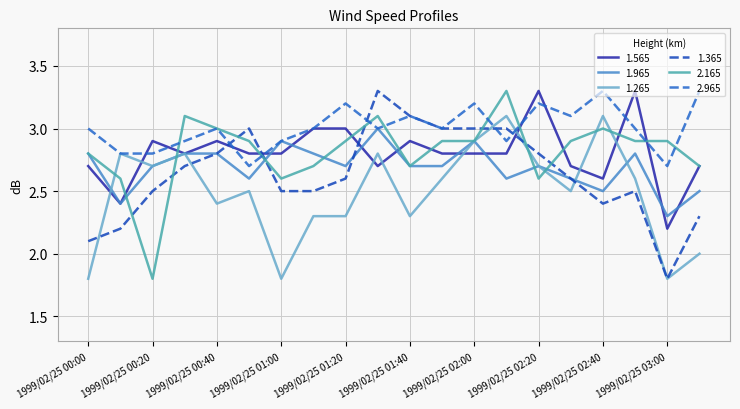

What is the lowest value of the 1.565 series?

2.2